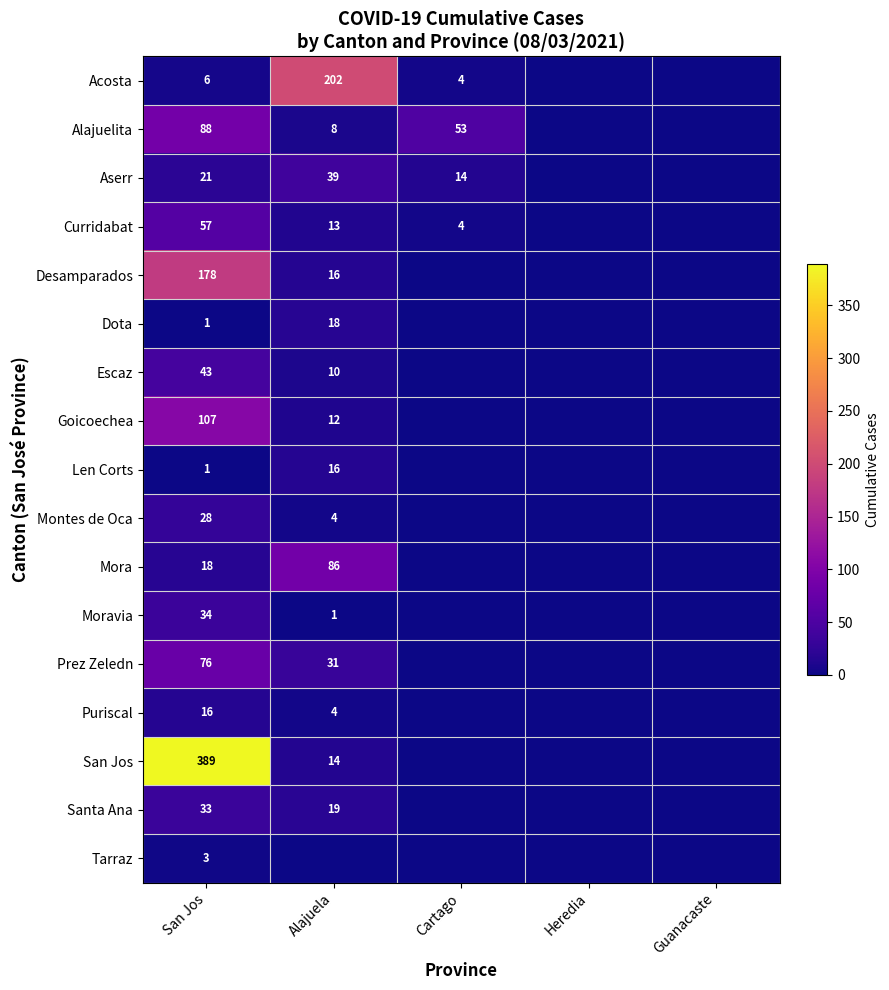

What is the difference between the Prez Zeledn values at San Jos and Alajuela?

45